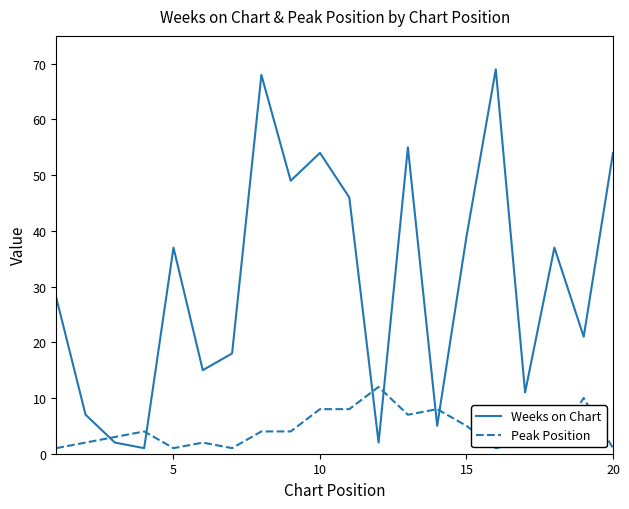

Which series ends up on top after the final intersection of Peak Position and Weeks on Chart?

Weeks on Chart